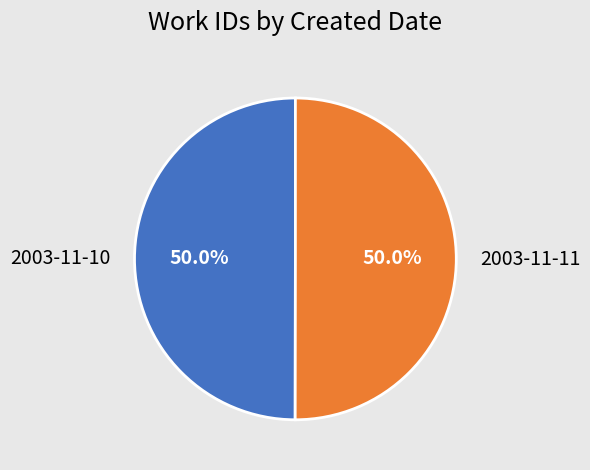

How many segments does this pie chart have?

2